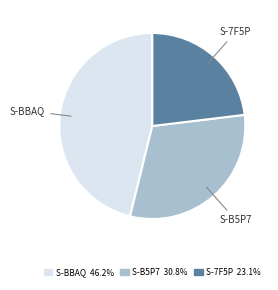

Is there any slice that represents more than half of the pie?

No